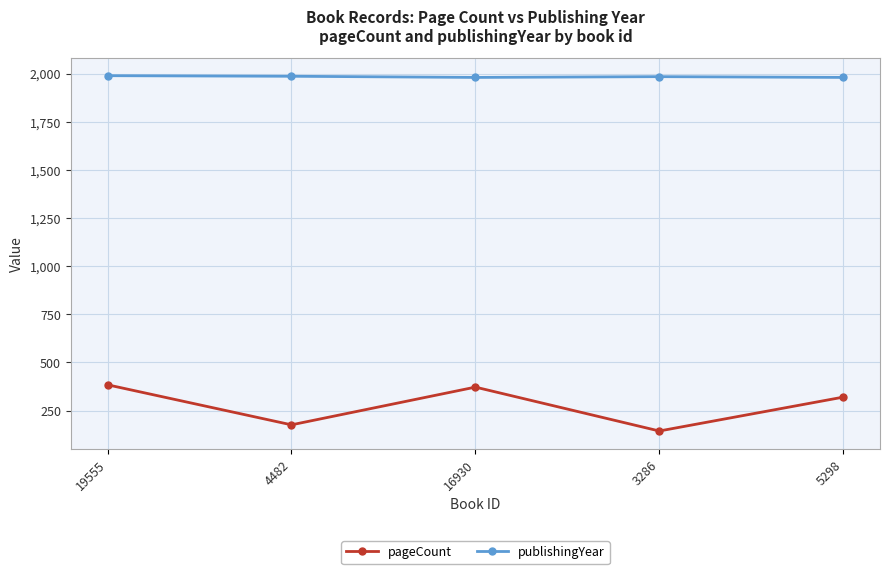

What is the total value across all series at 19555?

2374